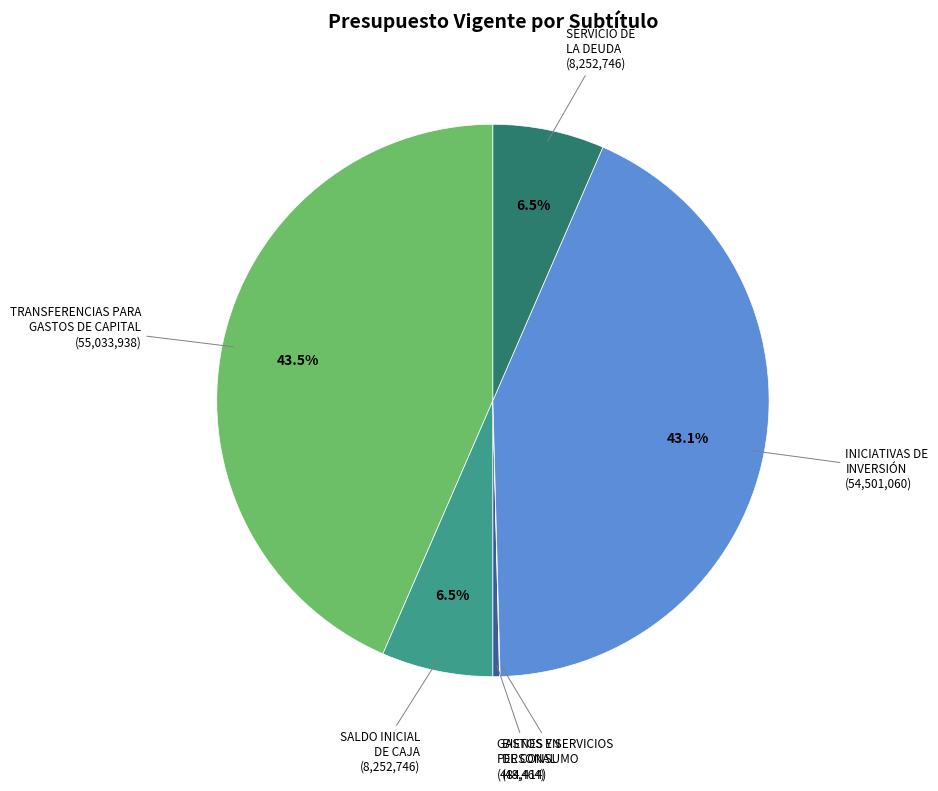

Does any single category account for the majority?

No